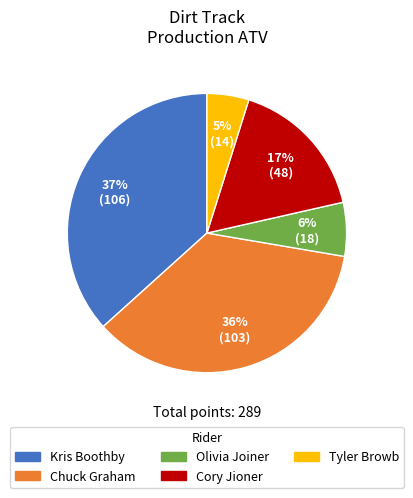

How many segments does this pie chart have?

5